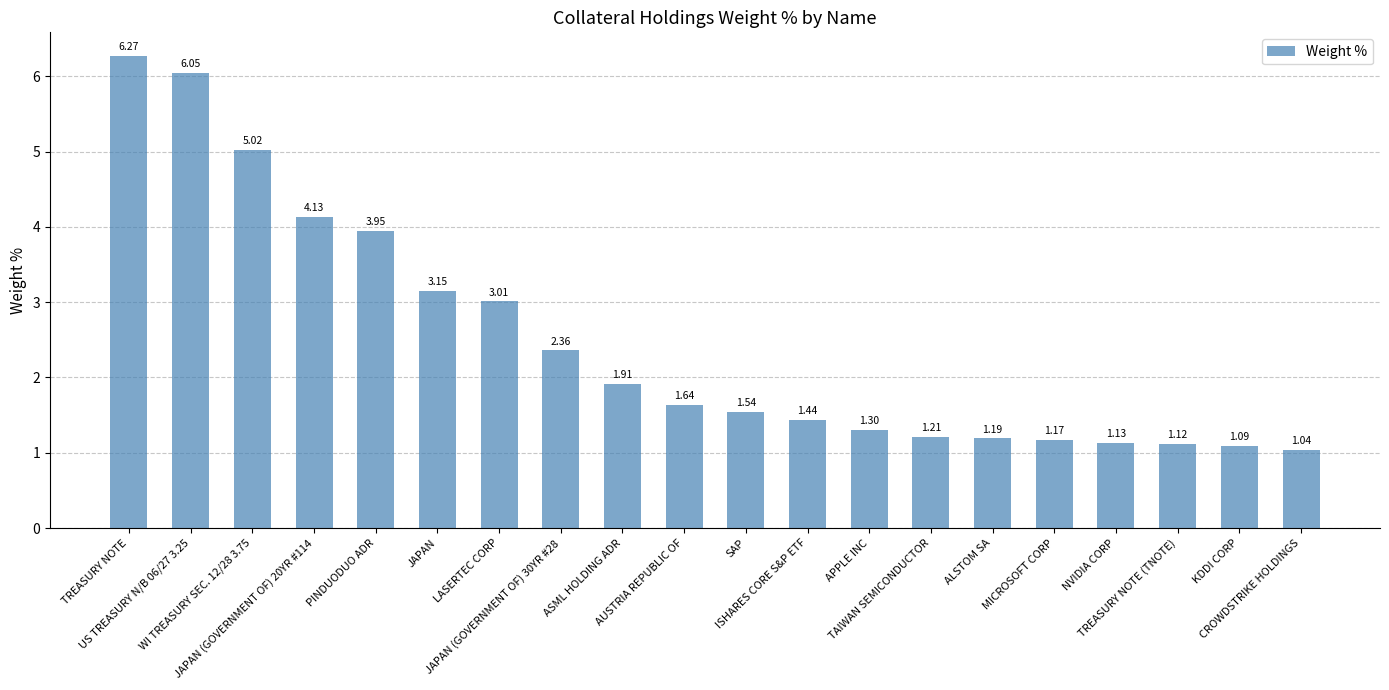

Approximately how many times larger is the value at JAPAN (GOVERNMENT OF) 30YR #28 compared to MICROSOFT CORP?

2.0